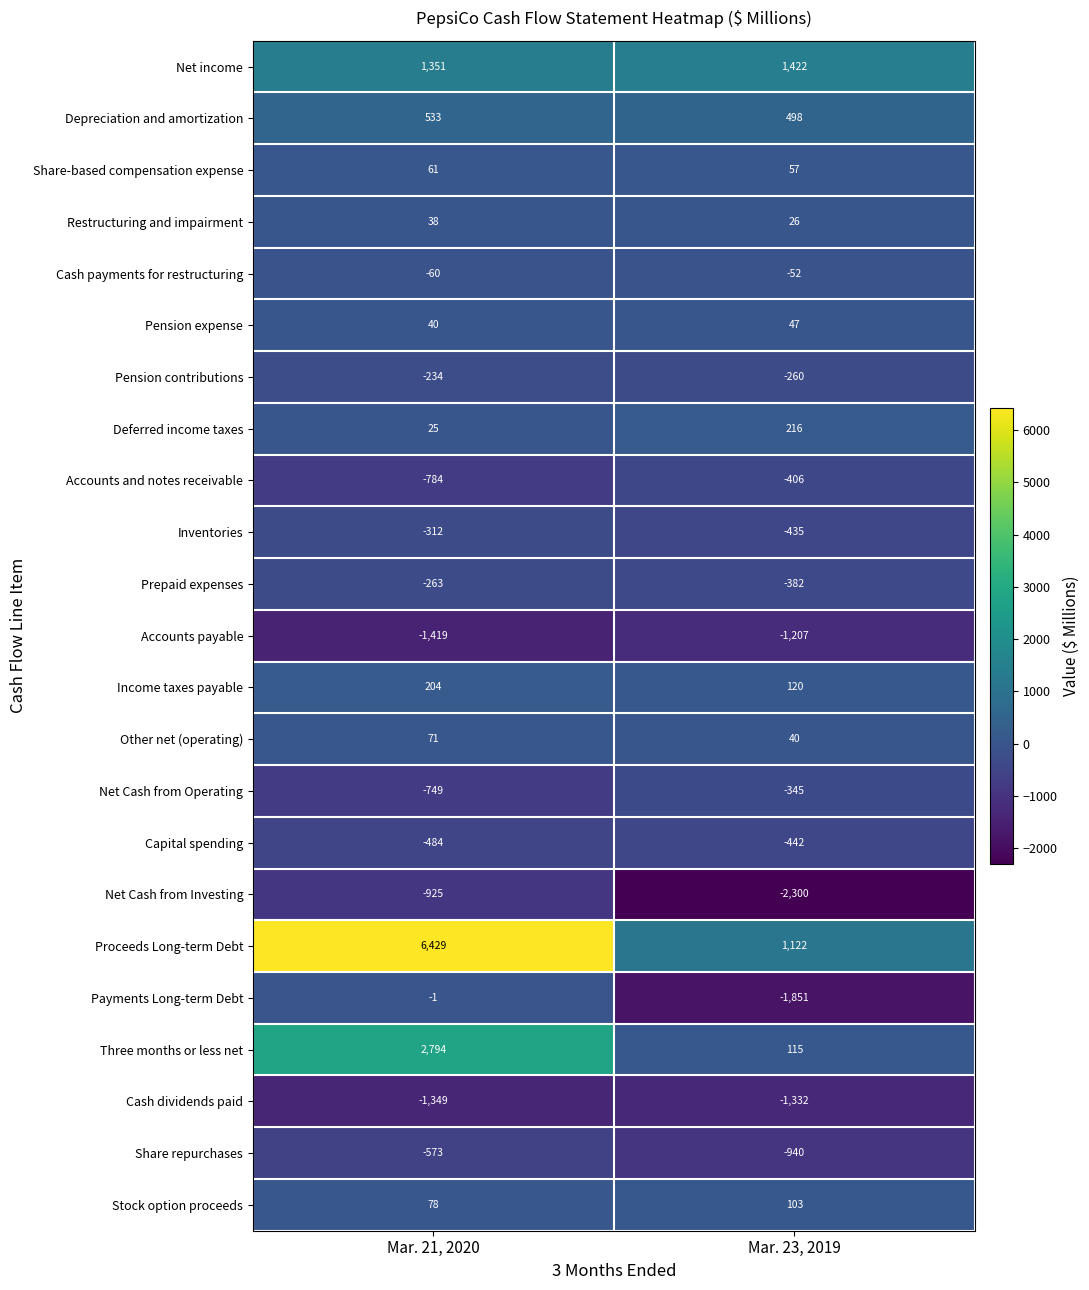

At Mar. 23, 2019, list the series in order from smallest to largest.

Net Cash from Investing, Payments Long-term Debt, Cash dividends paid, Accounts payable, Share repurchases, Capital spending, Inventories, Accounts and notes receivable, Prepaid expenses, Net Cash from Operating, Pension contributions, Cash payments for restructuring, Restructuring and impairment, Other net (operating), Pension expense, Share-based compensation expense, Stock option proceeds, Three months or less net, Income taxes payable, Deferred income taxes, Depreciation and amortization, Proceeds Long-term Debt, Net income